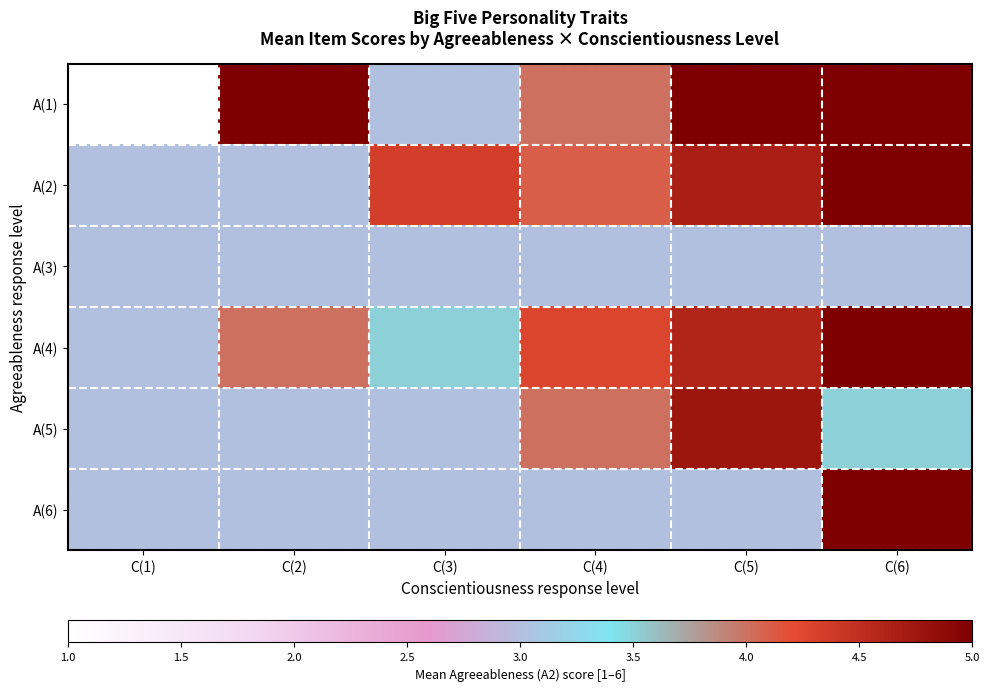

Reading left to right, transcribe all the data shown in this chart.

A(1): C(1)=1.0	C(2)=5.0	C(3)=3.0	C(4)=4.0	C(5)=5.3	C(6)=5.0
A(2): C(1)=3.0	C(2)=3.0	C(3)=4.3	C(4)=4.1	C(5)=4.7	C(6)=5.0
A(3): C(1)=3.0	C(2)=3.0	C(3)=3.0	C(4)=3.0	C(5)=3.0	C(6)=3.0
A(4): C(1)=3.0	C(2)=4.0	C(3)=3.5	C(4)=4.3	C(5)=4.6	C(6)=6.0
A(5): C(1)=3.0	C(2)=3.0	C(3)=3.0	C(4)=4.0	C(5)=4.8	C(6)=3.5
A(6): C(1)=3.0	C(2)=3.0	C(3)=3.0	C(4)=3.0	C(5)=3.0	C(6)=6.0